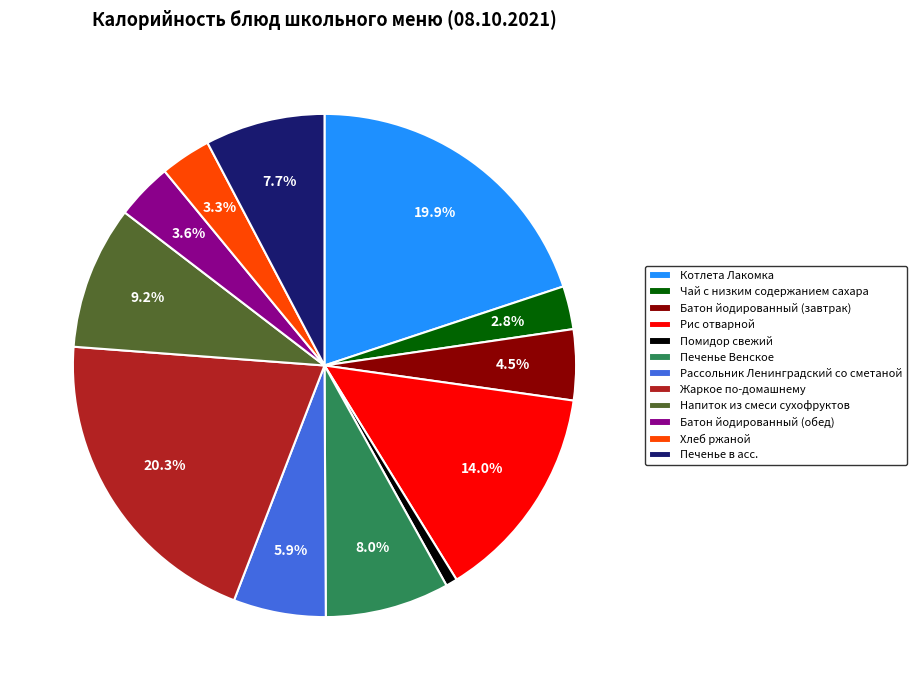

Is it true that Хлеб ржаной is 3% of the pie?

True